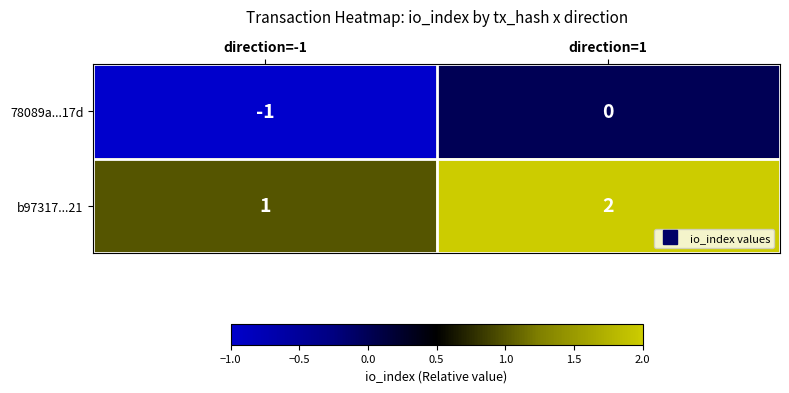

How many data points does each series have?

2